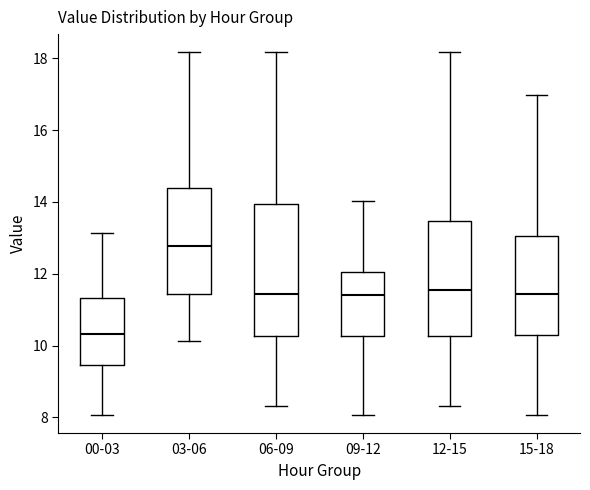

Which box is the tallest, from its lower edge to its upper edge?

06-09